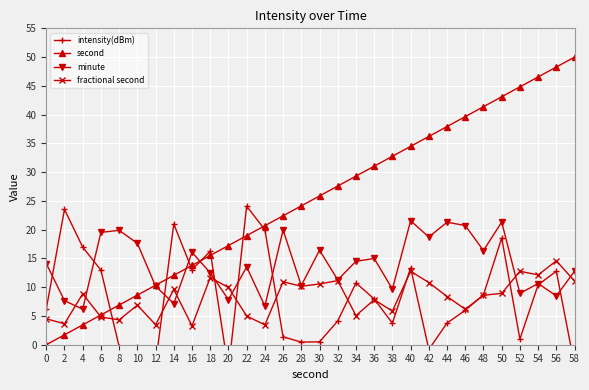

How many data points does each series have?

30